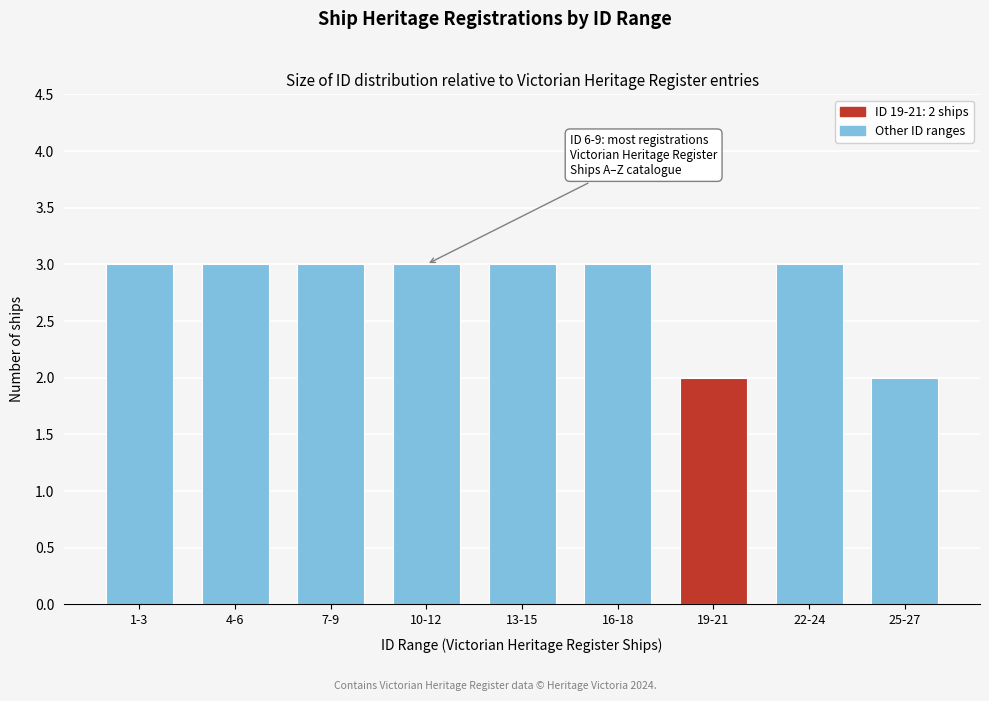

Reading left to right, list all the values displayed in this chart.

3	3	3	3	3	3	2	3	2